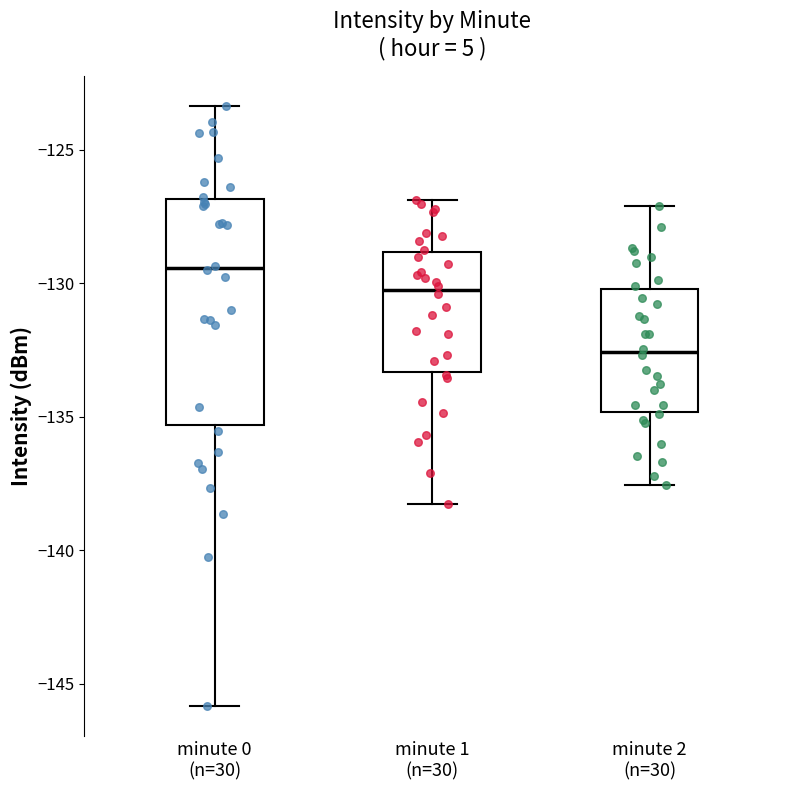

Comparing the boxes themselves (not the whiskers), which one is the tallest?

minute 0 (n=30)